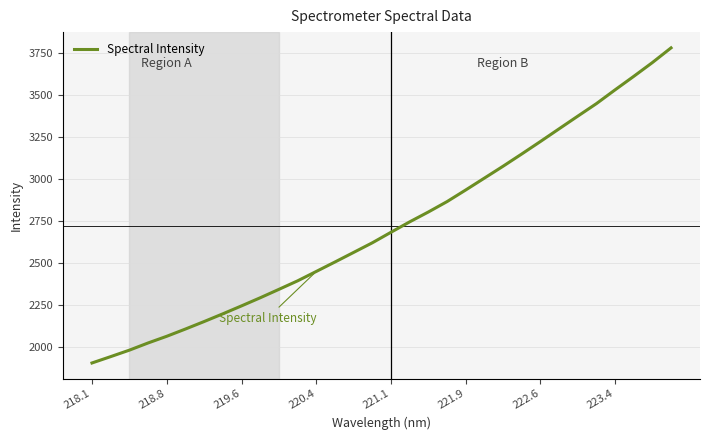

What is the minimum value shown in the chart?

1905.2